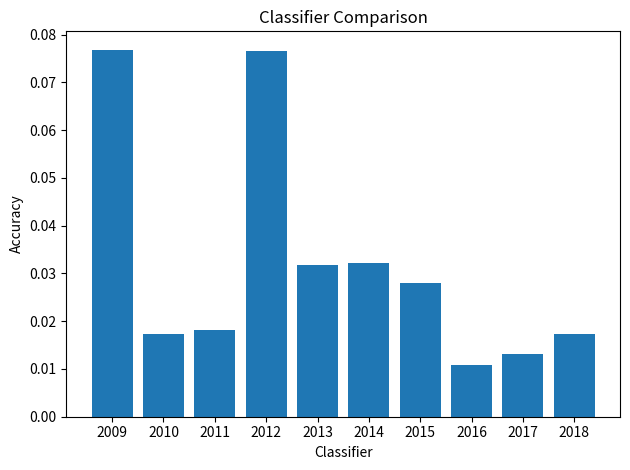

Count the values in the range 0 to 1.

10